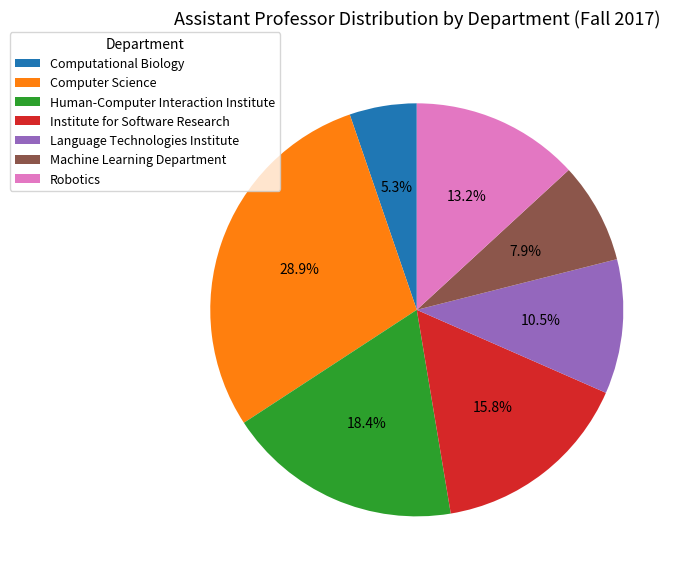

To the nearest percent, what percentage of the pie is Computational Biology?

5%